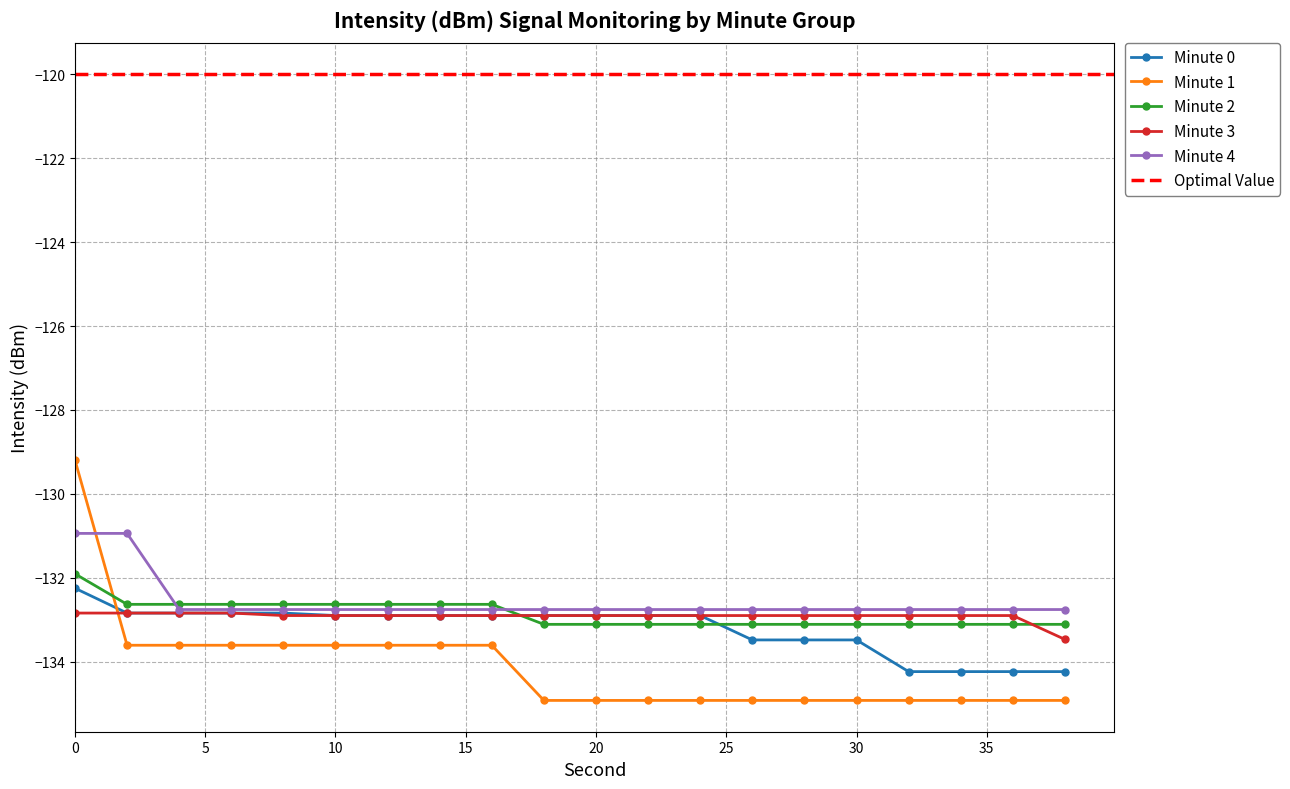

After their last crossing, which series has the higher values: Minute 2 or Minute 3?

Minute 2